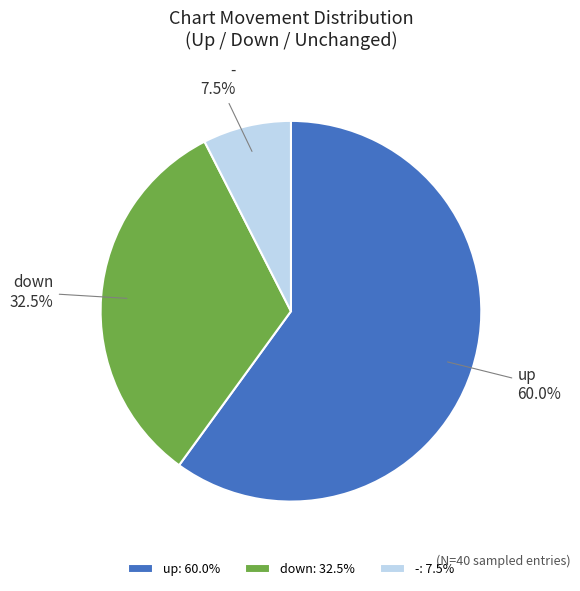

Which slice is the smallest?

-